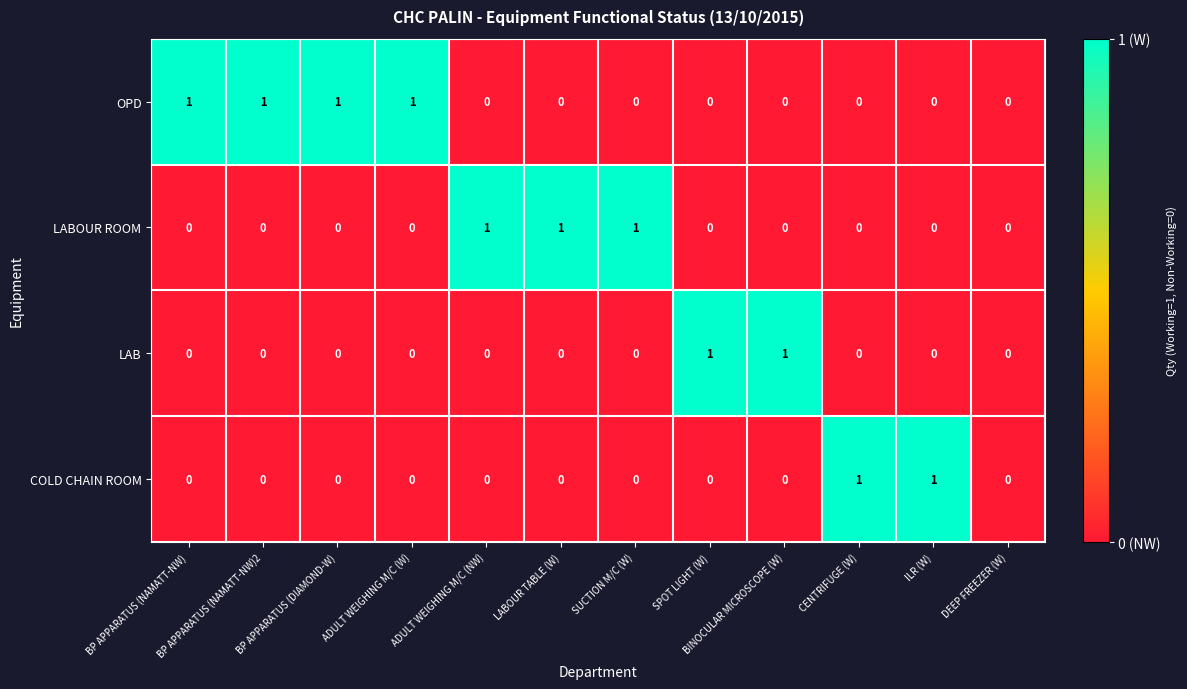

True or false: OPD has a value of 0 at CENTRIFUGE (W).

True